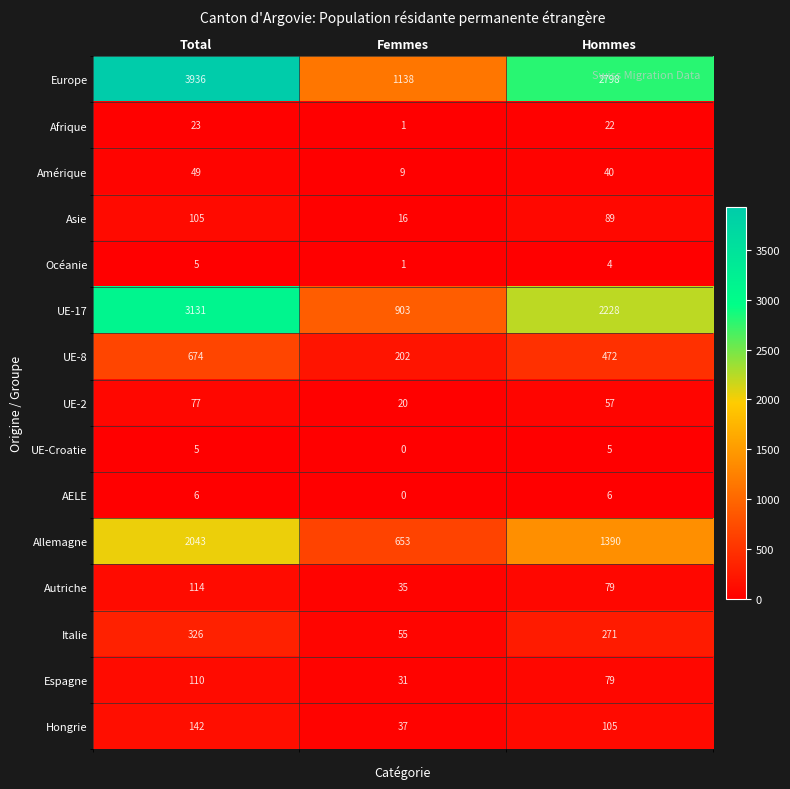

Count the Europe values in the range 1138 to 3936.

3